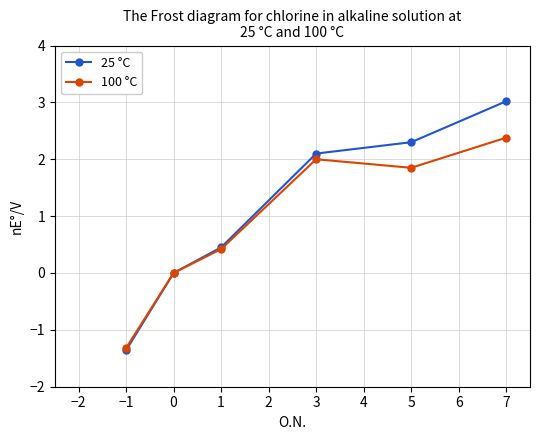

What is the difference between the maximum and minimum values in the 25 °C series?

4.4